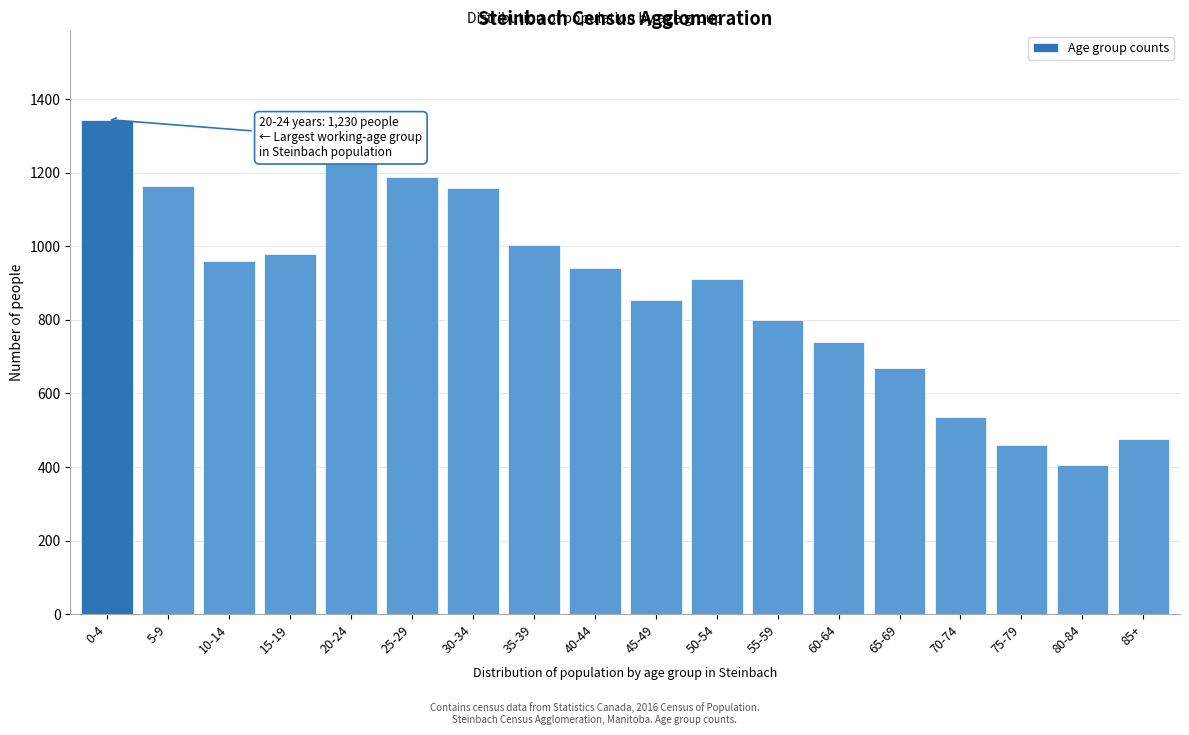

What is the difference between the maximum and minimum values?

940